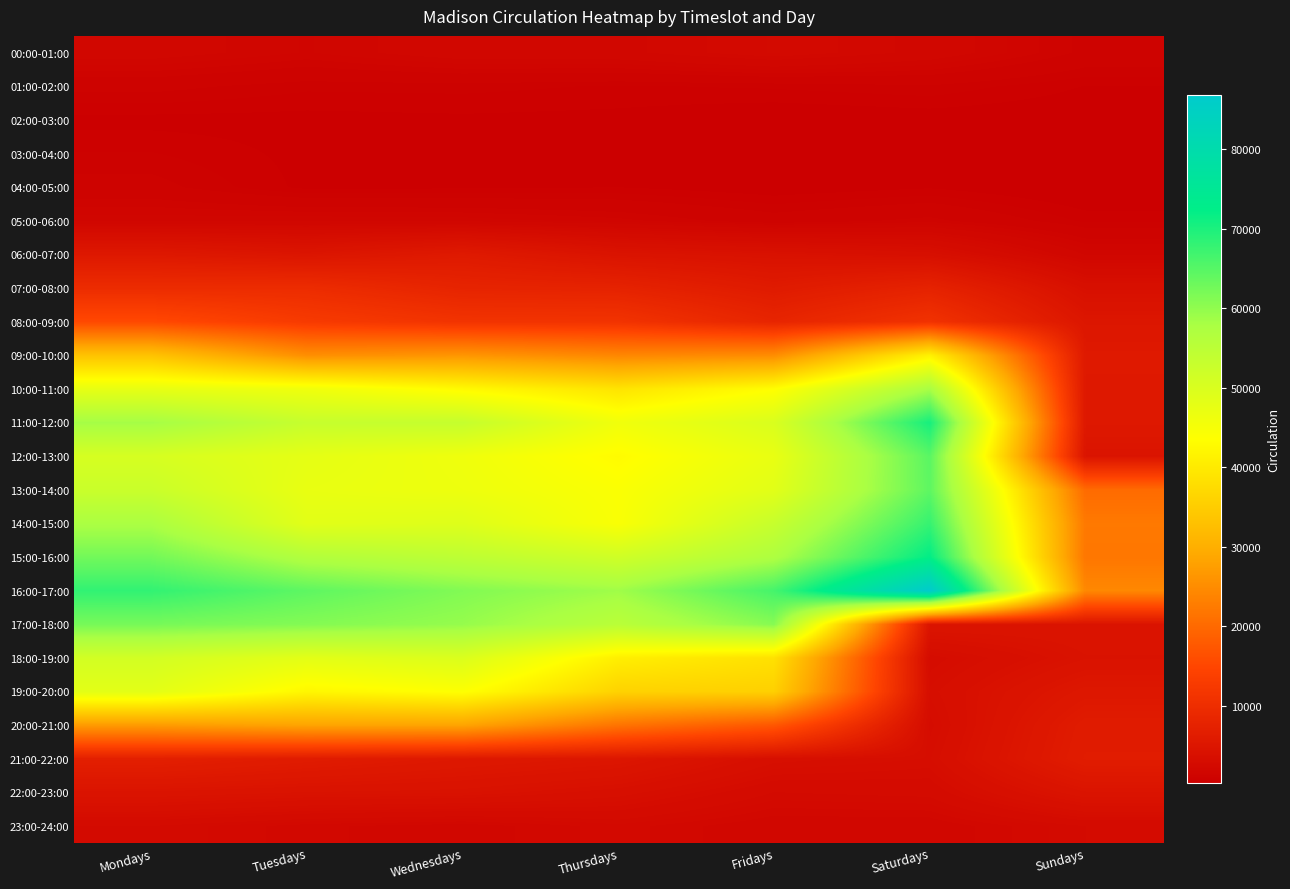

Reading left to right, what are all the values shown in this chart?

00:00-01:00: Mondays=1972	Tuesdays=1613	Wednesdays=2024	Thursdays=2057	Fridays=2495	Saturdays=2036	Sundays=1224
01:00-02:00: Mondays=1048	Tuesdays=833	Wednesdays=850	Thursdays=764	Fridays=818	Saturdays=919	Sundays=609
02:00-03:00: Mondays=537	Tuesdays=533	Wednesdays=566	Thursdays=541	Fridays=397	Saturdays=465	Sundays=426
03:00-04:00: Mondays=799	Tuesdays=549	Wednesdays=519	Thursdays=443	Fridays=337	Saturdays=417	Sundays=280
04:00-05:00: Mondays=1060	Tuesdays=556	Wednesdays=575	Thursdays=617	Fridays=450	Saturdays=592	Sundays=328
05:00-06:00: Mondays=1750	Tuesdays=1797	Wednesdays=1752	Thursdays=1537	Fridays=1112	Saturdays=1381	Sundays=743
06:00-07:00: Mondays=5483	Tuesdays=4819	Wednesdays=5818	Thursdays=4500	Fridays=4084	Saturdays=3622	Sundays=1785
07:00-08:00: Mondays=9653	Tuesdays=9697	Wednesdays=7979	Thursdays=7688	Fridays=6036	Saturdays=7690	Sundays=3765
08:00-09:00: Mondays=15448	Tuesdays=12708	Wednesdays=11256	Thursdays=11192	Fridays=8197	Saturdays=10965	Sundays=5104
09:00-10:00: Mondays=33410	Tuesdays=25311	Wednesdays=26310	Thursdays=24190	Fridays=25042	Saturdays=41350	Sundays=5775
10:00-11:00: Mondays=47484	Tuesdays=46006	Wednesdays=42705	Thursdays=39002	Fridays=43367	Saturdays=57947	Sundays=5608
11:00-12:00: Mondays=58338	Tuesdays=53119	Wednesdays=53293	Thursdays=45911	Fridays=49882	Saturdays=70314	Sundays=5590
12:00-13:00: Mondays=50371	Tuesdays=47831	Wednesdays=46086	Thursdays=42944	Fridays=47197	Saturdays=64673	Sundays=4651
13:00-14:00: Mondays=52539	Tuesdays=47232	Wednesdays=46392	Thursdays=44205	Fridays=48456	Saturdays=64313	Sundays=20267
14:00-15:00: Mondays=57562	Tuesdays=48394	Wednesdays=49051	Thursdays=44438	Fridays=53007	Saturdays=67702	Sundays=22277
15:00-16:00: Mondays=62571	Tuesdays=56450	Wednesdays=54592	Thursdays=51615	Fridays=57101	Saturdays=72168	Sundays=21913
16:00-17:00: Mondays=68034	Tuesdays=64307	Wednesdays=61292	Thursdays=58737	Fridays=66393	Saturdays=86747	Sundays=24368
17:00-18:00: Mondays=62209	Tuesdays=61119	Wednesdays=59599	Thursdays=55239	Fridays=60892	Saturdays=4729	Sundays=4647
18:00-19:00: Mondays=51028	Tuesdays=48182	Wednesdays=49592	Thursdays=40860	Fridays=38517	Saturdays=2989	Sundays=4302
19:00-20:00: Mondays=48218	Tuesdays=42205	Wednesdays=43781	Thursdays=36070	Fridays=35664	Saturdays=3376	Sundays=5330
20:00-21:00: Mondays=27036	Tuesdays=28322	Wednesdays=28343	Thursdays=21527	Fridays=17455	Saturdays=3063	Sundays=6216
21:00-22:00: Mondays=6987	Tuesdays=6213	Wednesdays=5527	Thursdays=5064	Fridays=3607	Saturdays=3299	Sundays=6399
22:00-23:00: Mondays=4601	Tuesdays=4311	Wednesdays=4195	Thursdays=3651	Fridays=2639	Saturdays=2753	Sundays=4629
23:00-24:00: Mondays=2639	Tuesdays=2189	Wednesdays=1999	Thursdays=2409	Fridays=1912	Saturdays=1928	Sundays=2645